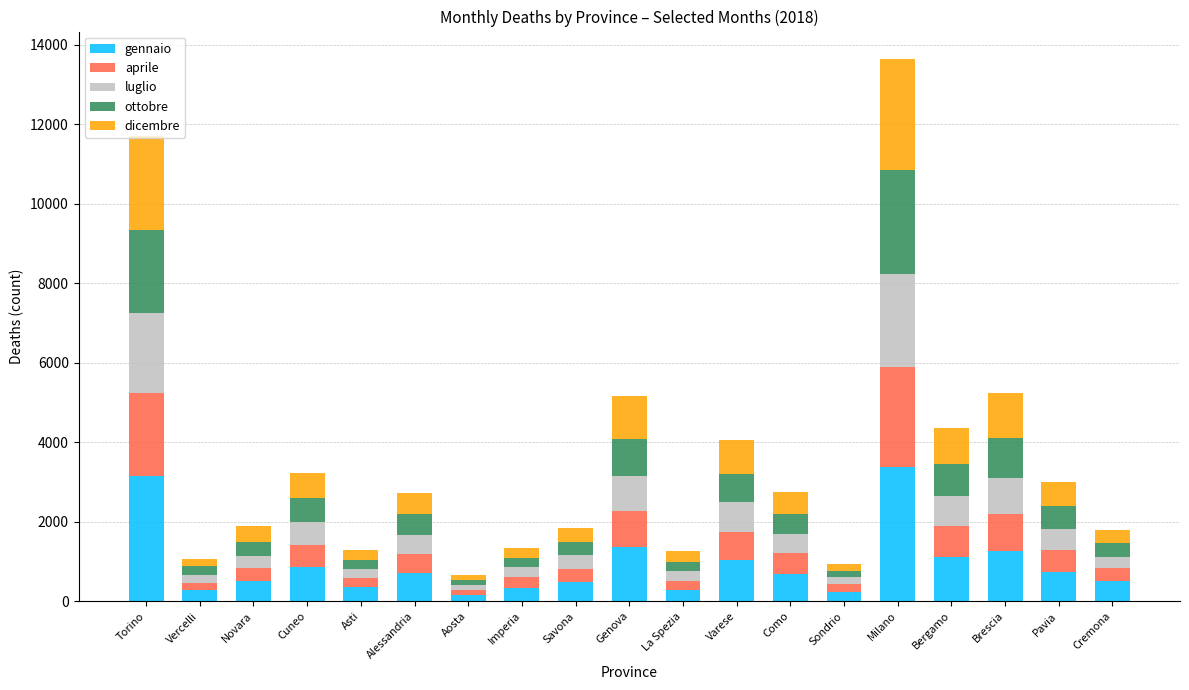

What is the highest value of the gennaio series?

3379